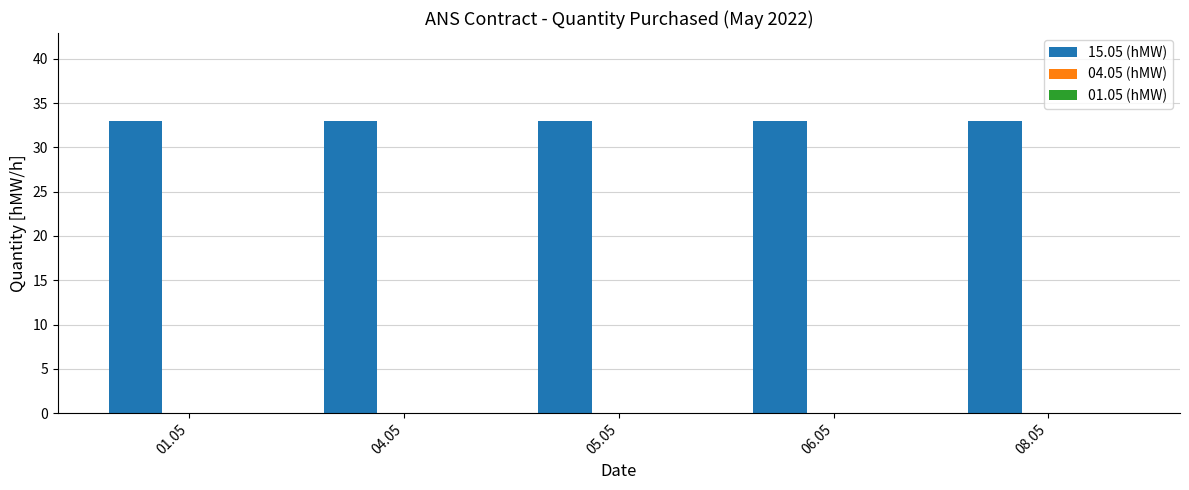

What is the label of the 3rd bar from the right?

05.05